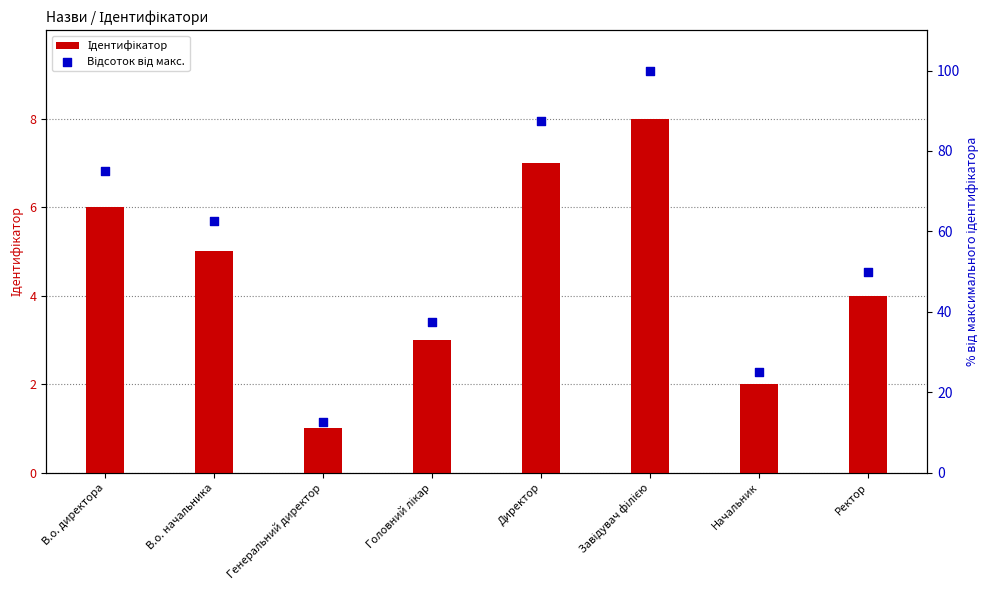

At how many categories does at least one series exceed 35?

6